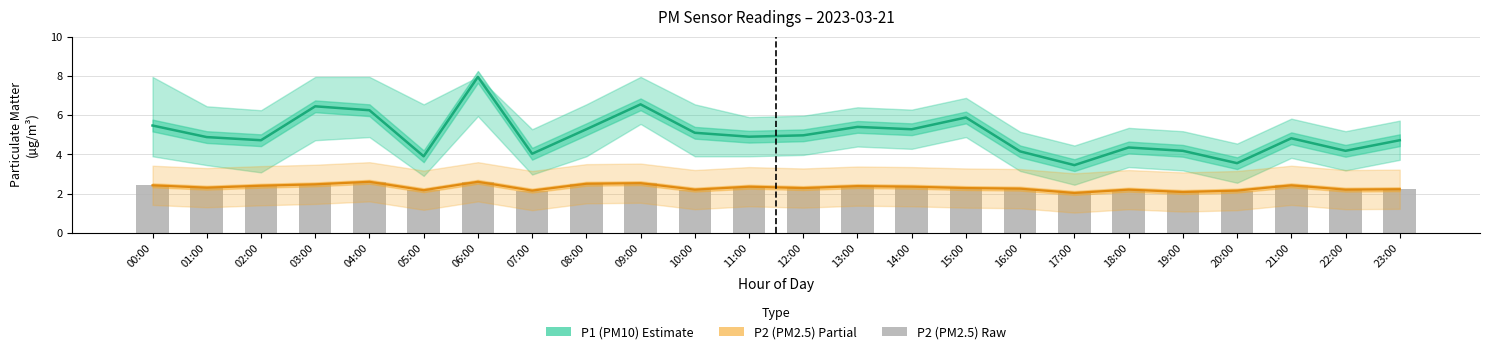

The value of P1 (PM10) at 01:00 is 4.9. True or false?

True